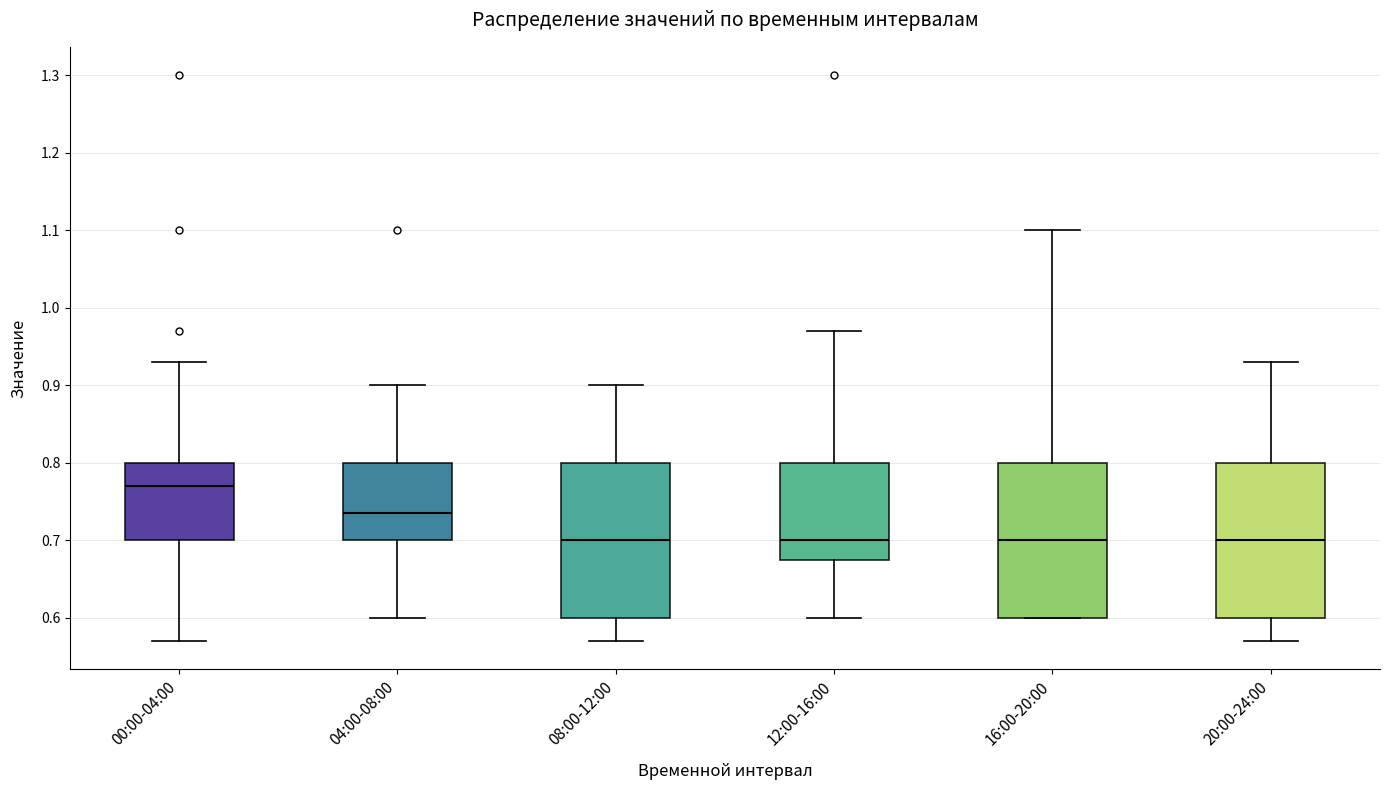

Reading left to right, read every box against the y-axis: the position of its median line, the range the box covers, and the ends of its whiskers. The values are not printed on the chart, so give them approximately, as read against the axis.

00:00-04:00: median 0.77, box 0.70 to 0.80, whiskers 0.57 to 0.93
04:00-08:00: median 0.74, box 0.70 to 0.80, whiskers 0.60 to 0.90
08:00-12:00: median 0.70, box 0.60 to 0.80, whiskers 0.57 to 0.90
12:00-16:00: median 0.70, box 0.68 to 0.80, whiskers 0.60 to 0.97
16:00-20:00: median 0.70, box 0.60 to 0.80, whiskers 0.60 to 1.10
20:00-24:00: median 0.70, box 0.60 to 0.80, whiskers 0.57 to 0.93